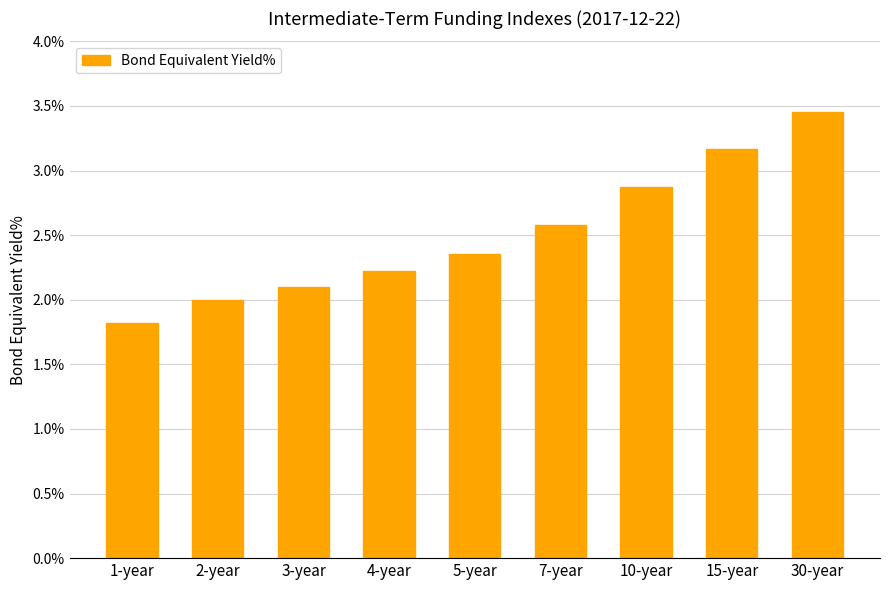

Which category has the lowest value across all series?

1-year